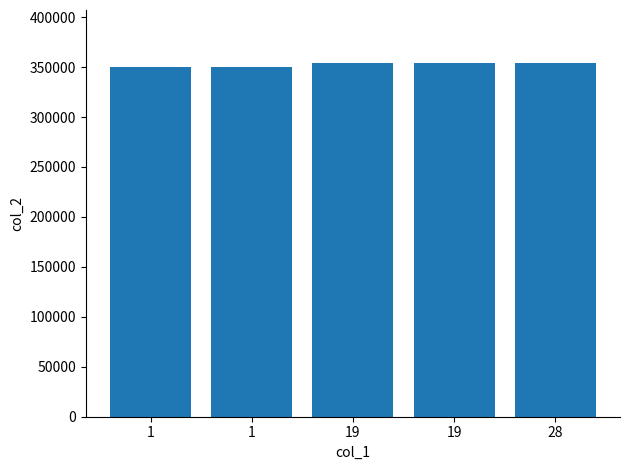

What is the value of the 5th bar from the left?

354018